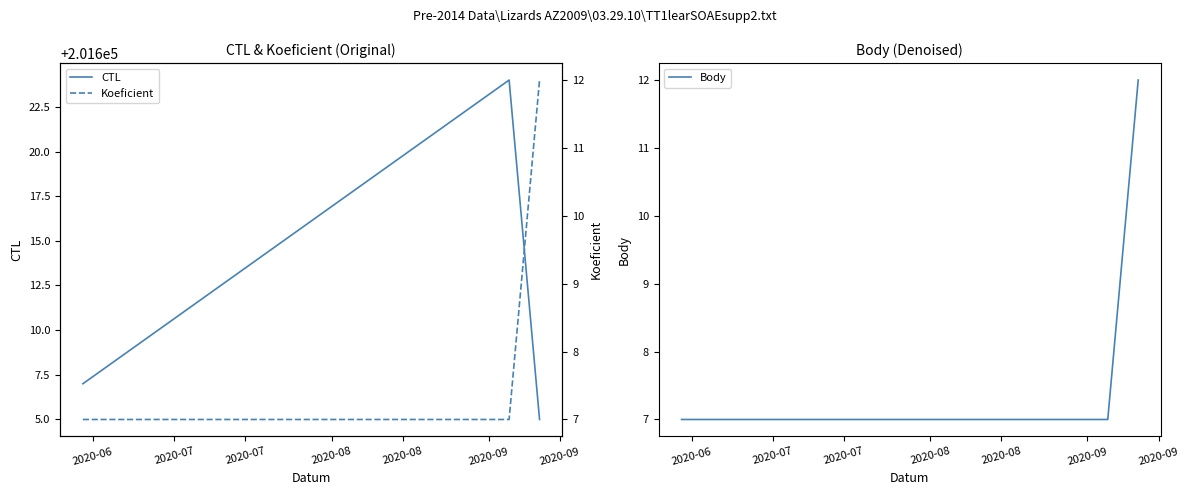

What is the highest value of the CTL series?

201624